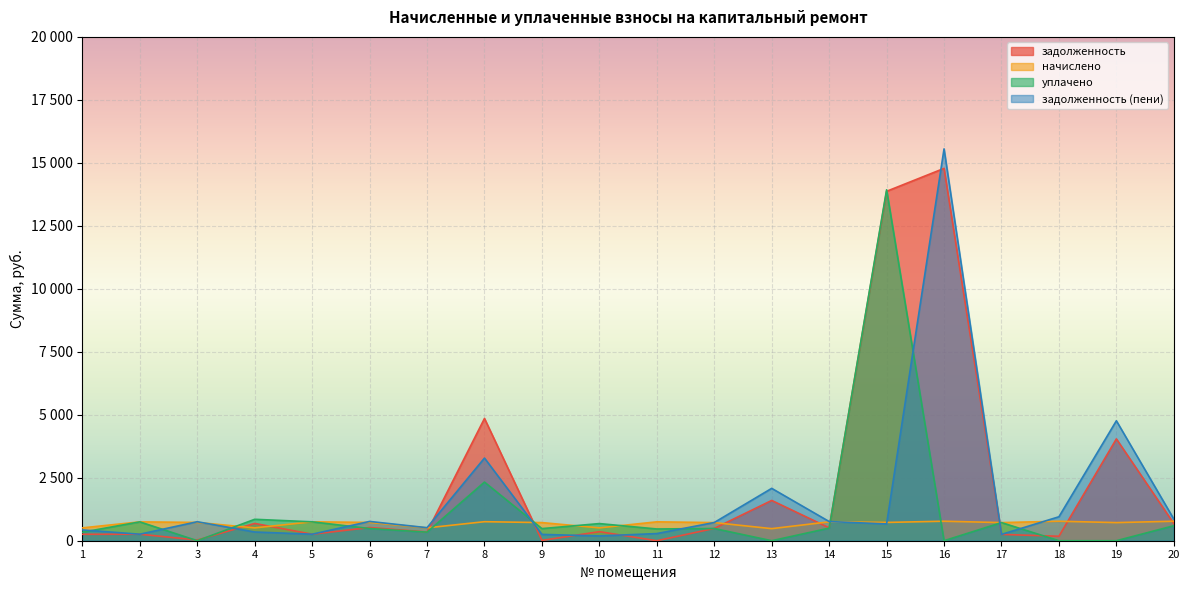

Is it true that уплачено equals 836.0 at 12?

False